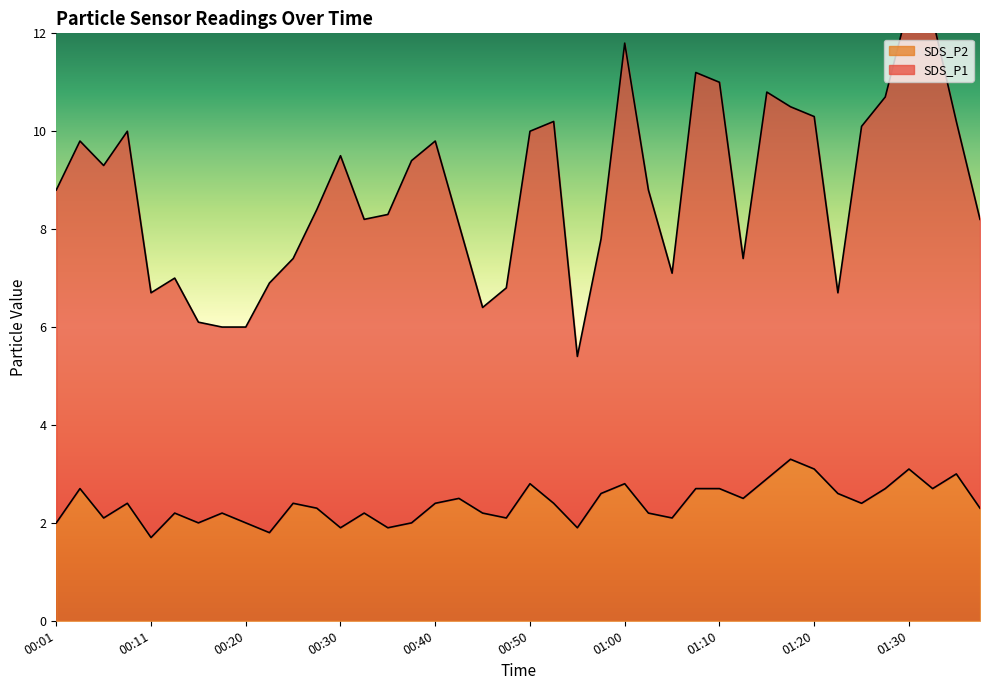

Where does the SDS_P2 series first go above 2?

00:03